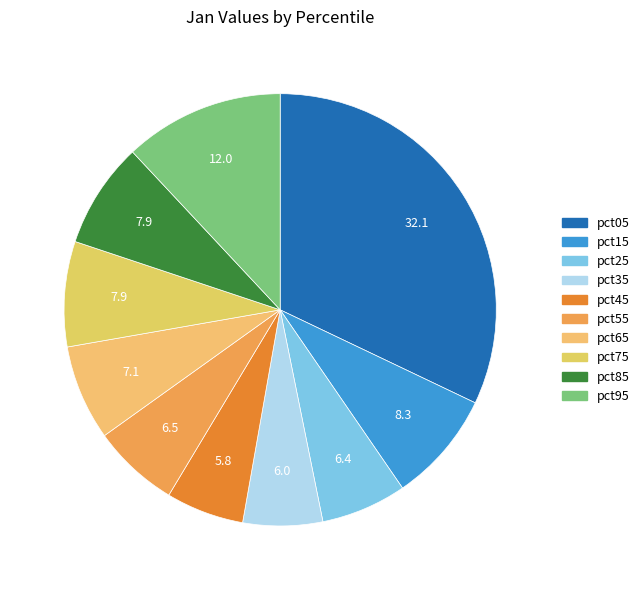

To the nearest percent, what is the combined percentage of pct85 and pct25?

14%